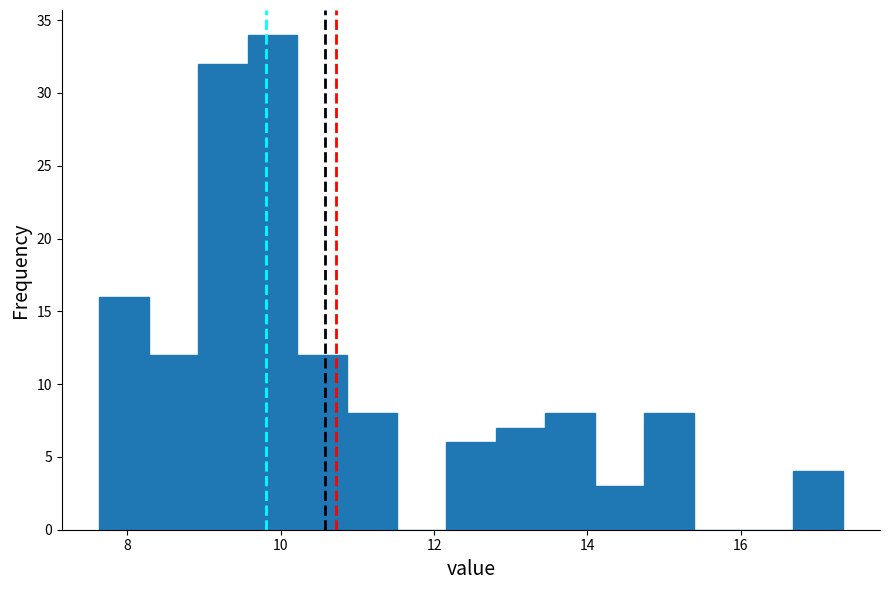

Read against the x-axis, roughly where is the centre of the tallest bar?

9.8